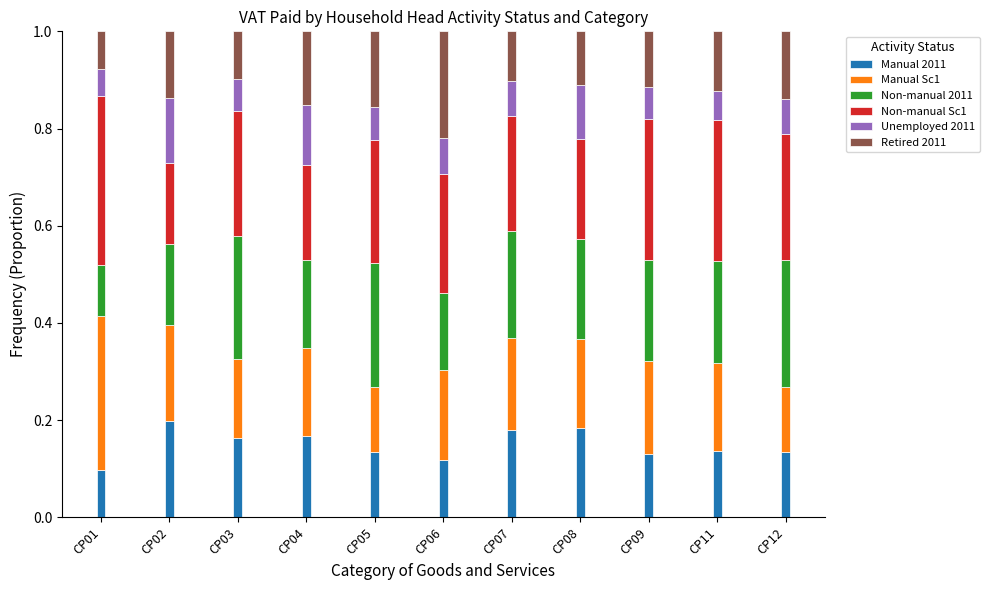

What is the total value across all series at CP04?

1.0